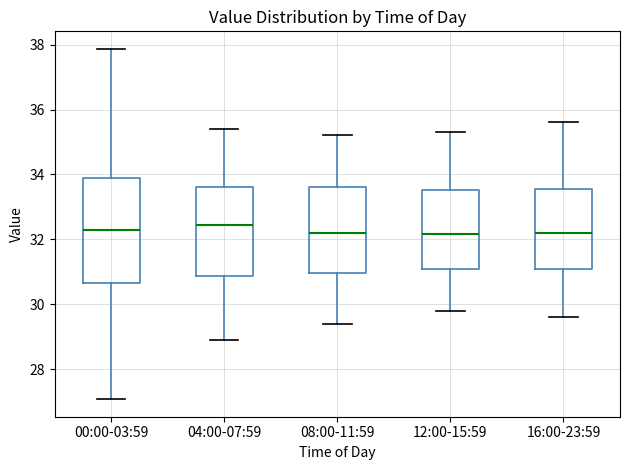

Comparing the boxes themselves (not the whiskers), which one is the tallest?

00:00-03:59